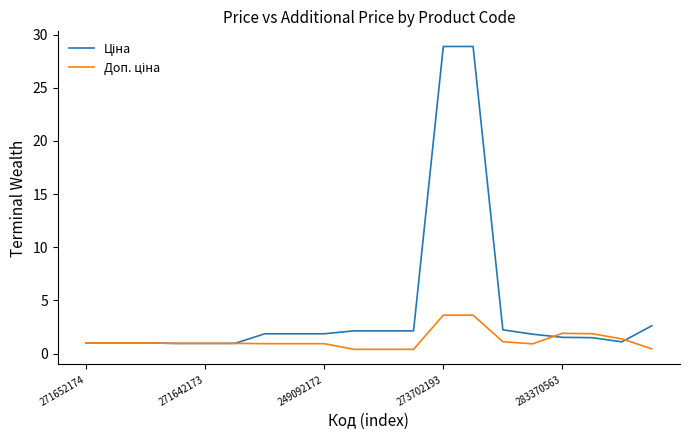

Where do Доп. ціна and Ціна first cross each other?

15 and 16